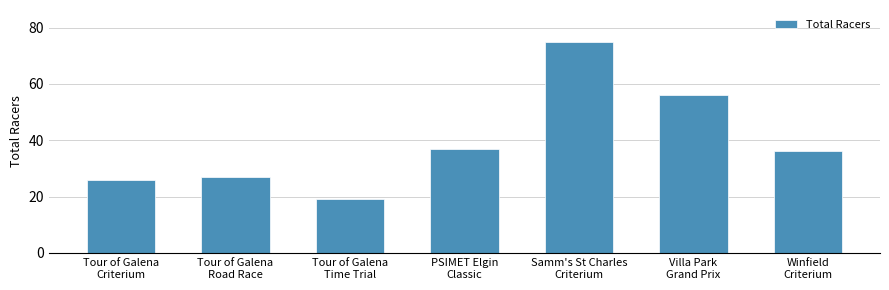

Reading left to right, what are all the values shown in this chart?

Tour of Galena
Criterium=26	Tour of Galena
Road Race=27	Tour of Galena
Time Trial=19	PSIMET Elgin
Classic=37	Samm's St Charles
Criterium=75	Villa Park
Grand Prix=56	Winfield
Criterium=36